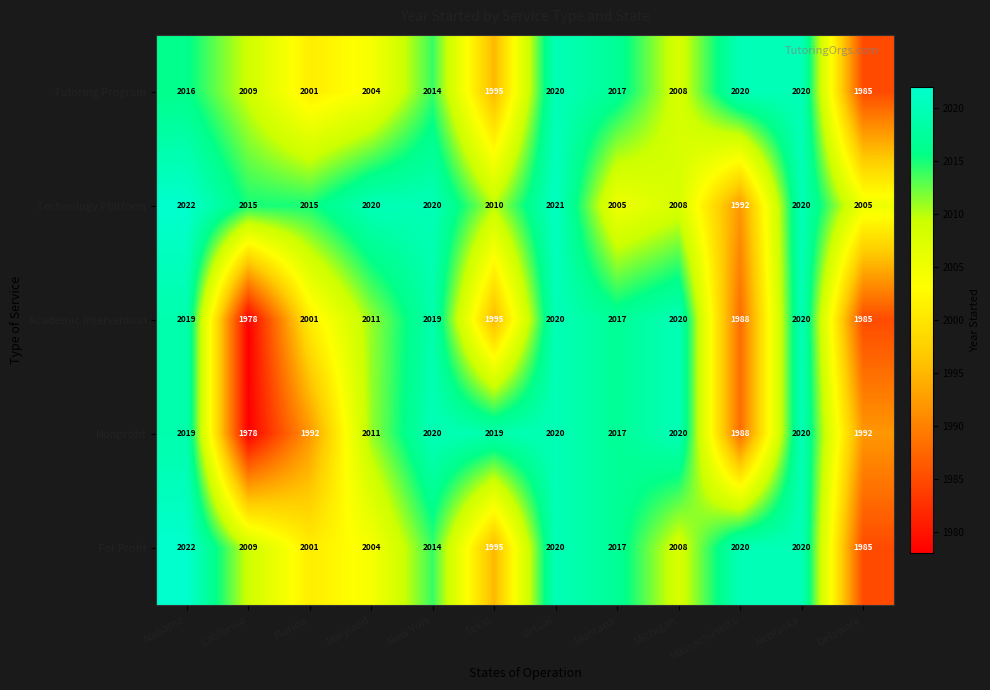

What is the spread (max minus min) of values at Alabama?

6